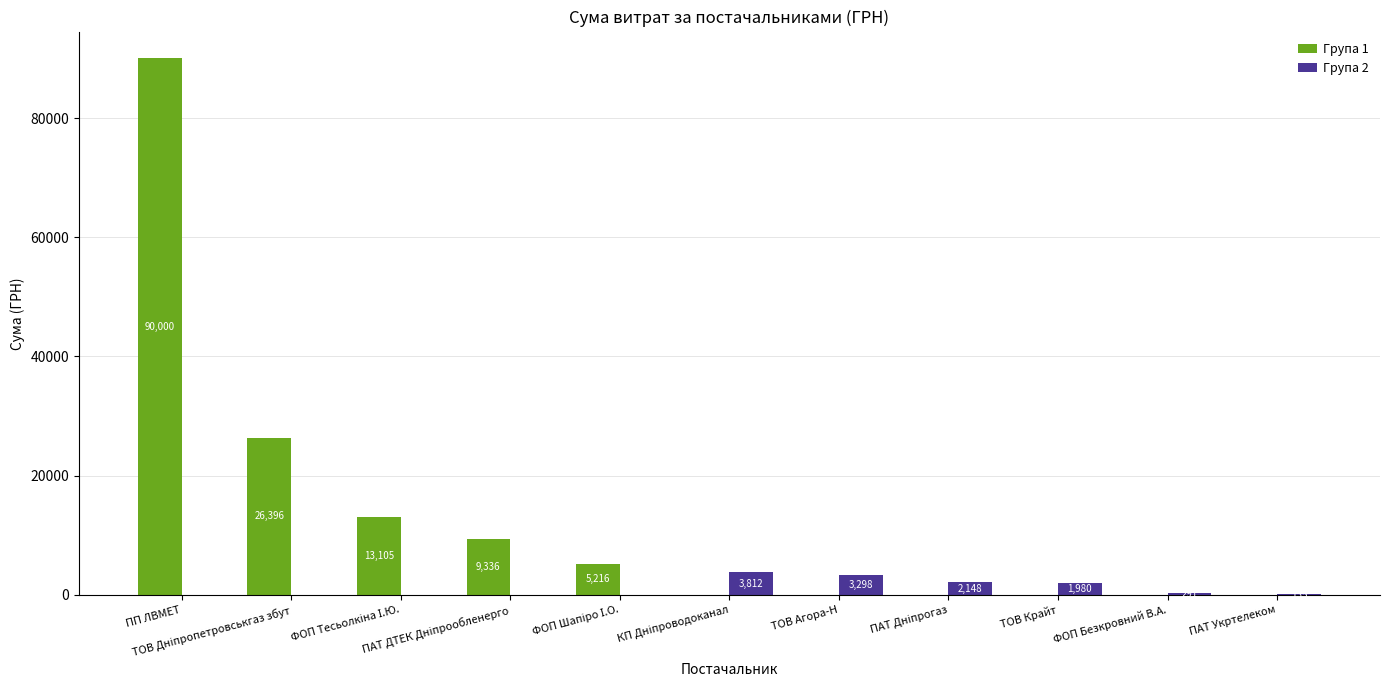

What is the maximum value for Група 1?

90000.0